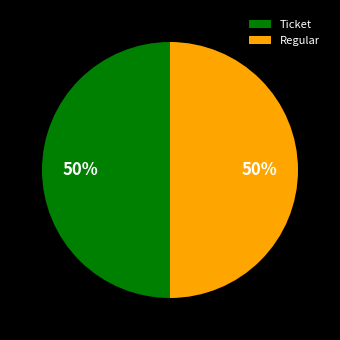

Is the sum of Ticket and Regular greater than half?

Yes